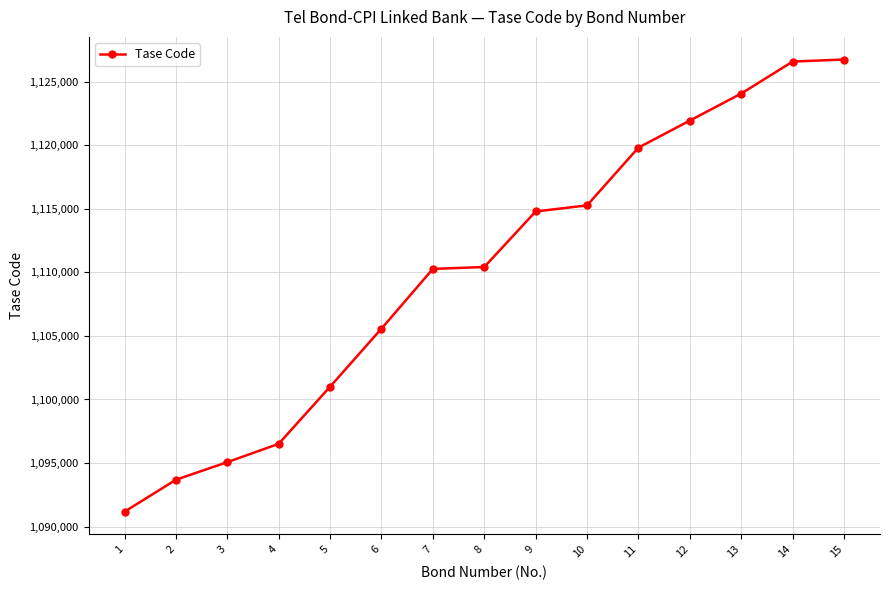

Which label corresponds to the smallest value in the chart?

1